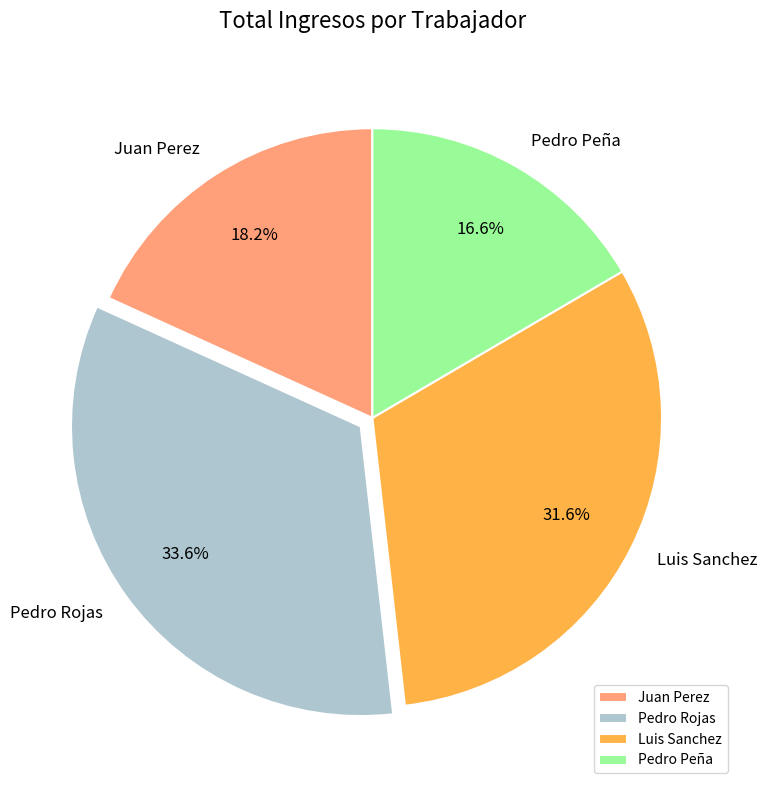

What percentage is the Pedro Peña slice, to the nearest percent?

17%